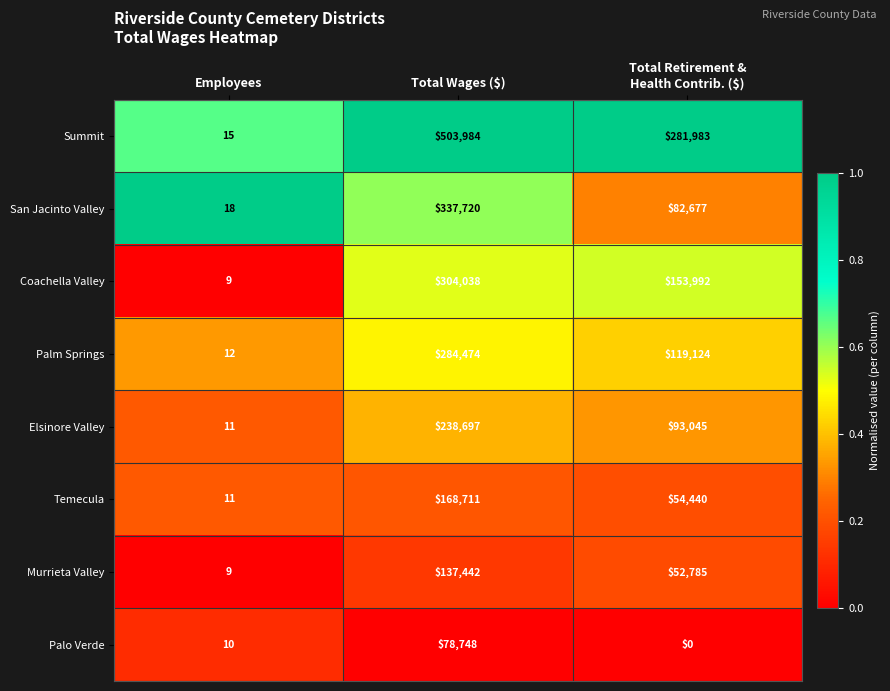

Rank the series at Total Wages ($) from lowest to highest value.

Palo Verde, Murrieta Valley, Temecula, Elsinore Valley, Palm Springs, Coachella Valley, San Jacinto Valley, Summit